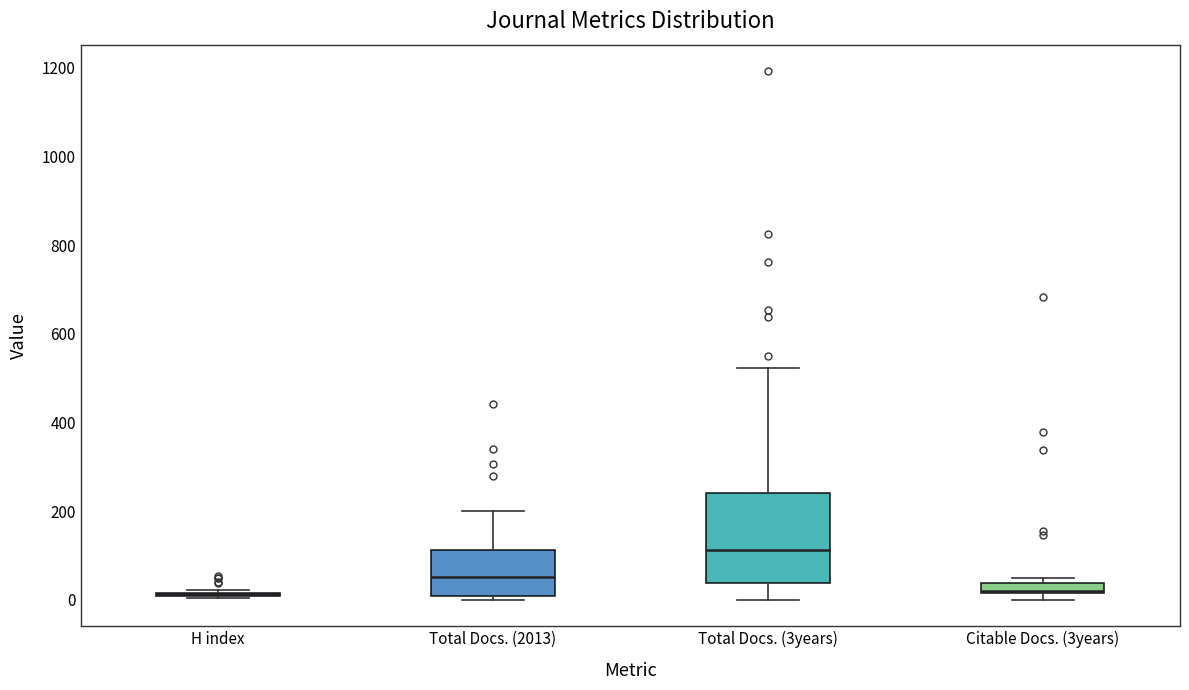

Comparing the boxes themselves (not the whiskers), which one is the tallest?

Total Docs. (3years)